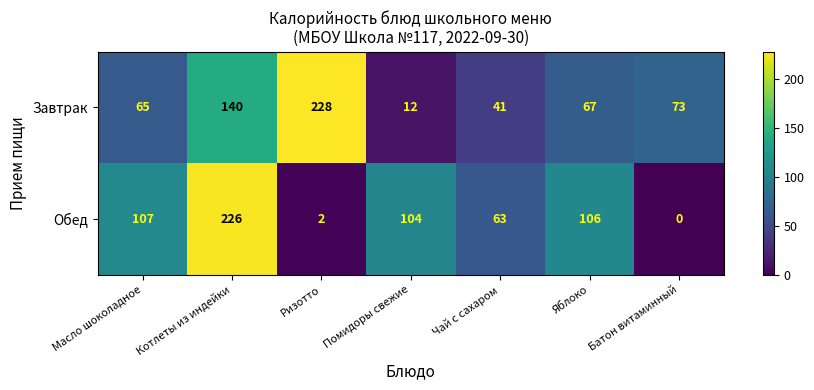

At which label does Завтрак first exceed 67?

Котлеты из индейки